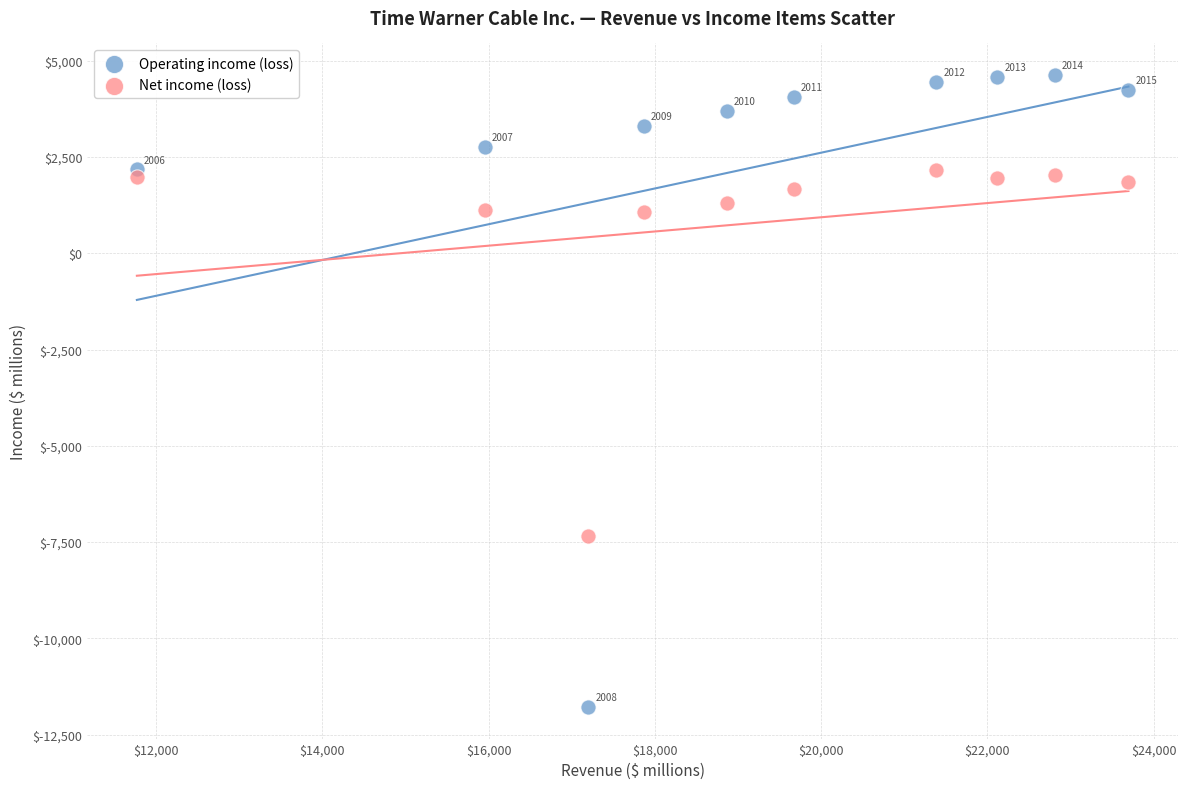

Across all series, what Y value is closest to -3575?

-7344